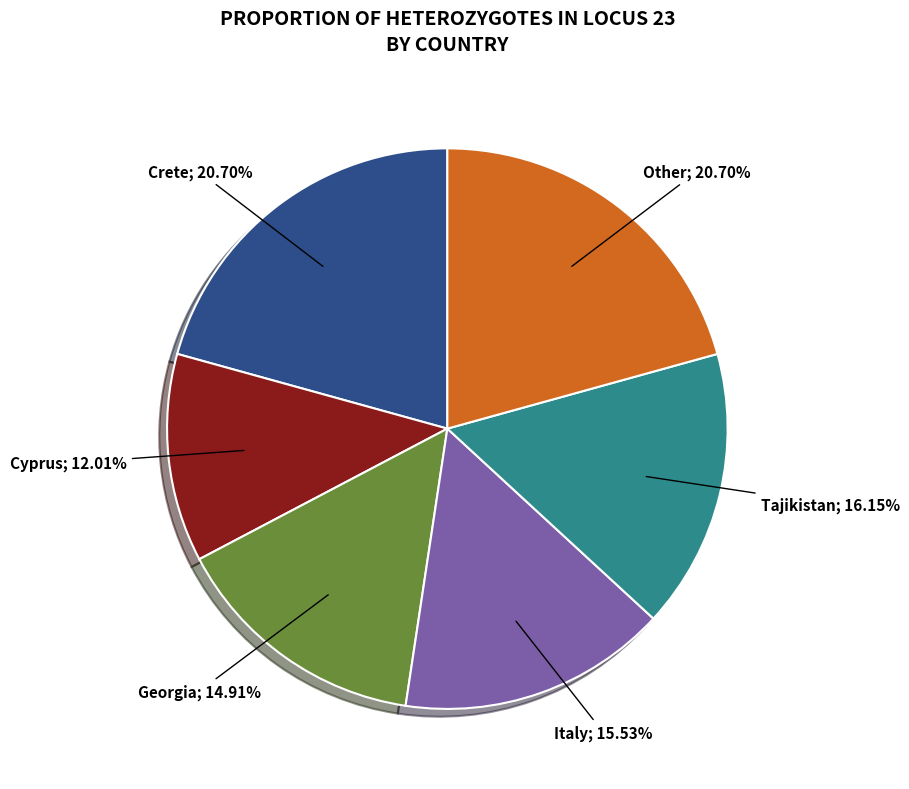

To the nearest percent, what is the average slice percentage?

17%